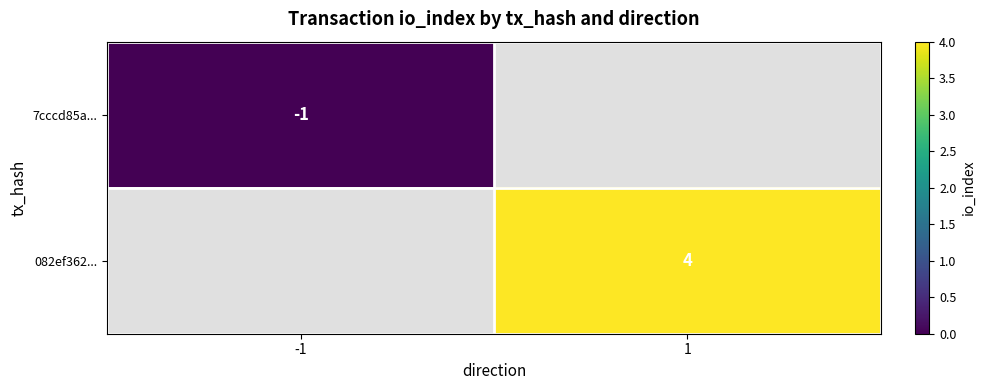

The value of 7cccd85a... at -1 is -1. True or false?

True